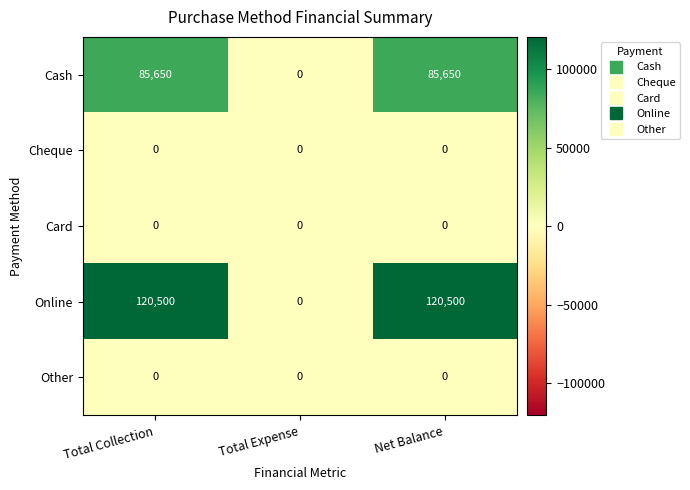

Reading left to right, what are all the values shown in this chart?

Cash: Total Collection=85650	Total Expense=0	Net Balance=85650
Cheque: Total Collection=0	Total Expense=0	Net Balance=0
Card: Total Collection=0	Total Expense=0	Net Balance=0
Online: Total Collection=120500	Total Expense=0	Net Balance=120500
Other: Total Collection=0	Total Expense=0	Net Balance=0